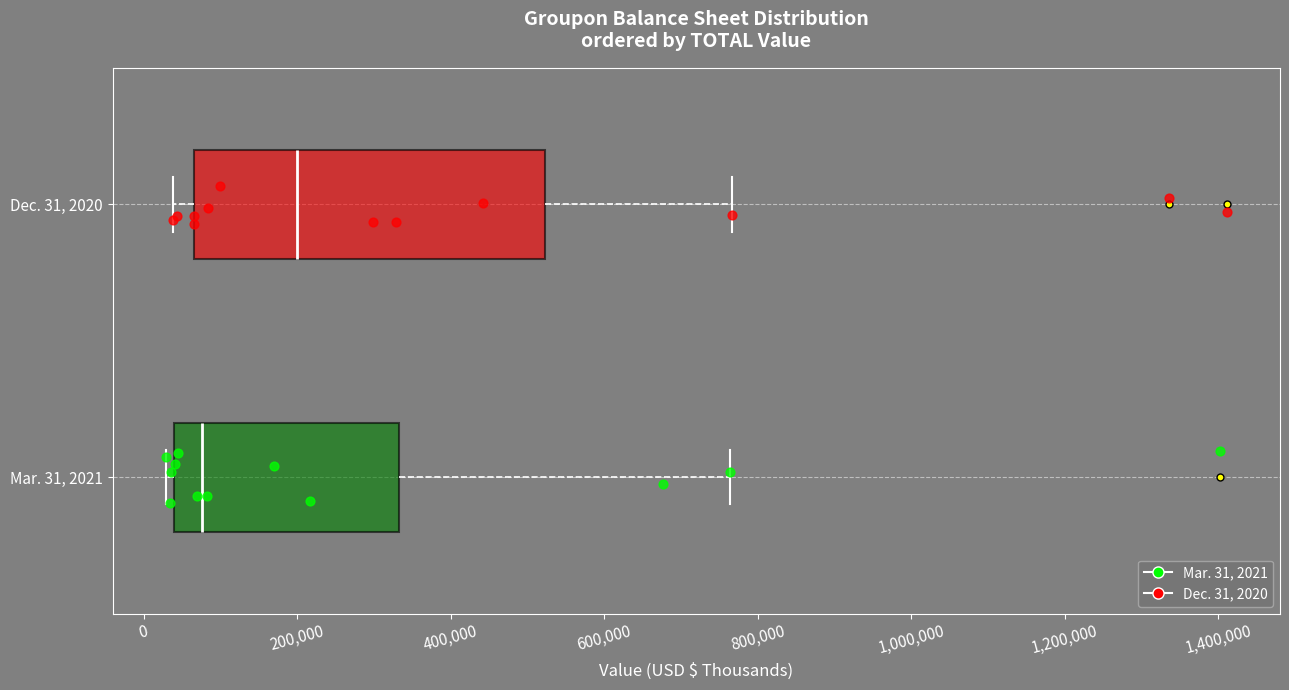

Reading bottom to top, read every box against the x-axis: the position of its median line, the range the box covers, and the ends of its whiskers. The values are not printed on the chart, so give them approximately, as read against the axis.

Mar. 31, 2021: median 80000, box 40000 to 340000, whiskers 20000 to 760000
Dec. 31, 2020: median 200000, box 60000 to 520000, whiskers 40000 to 760000